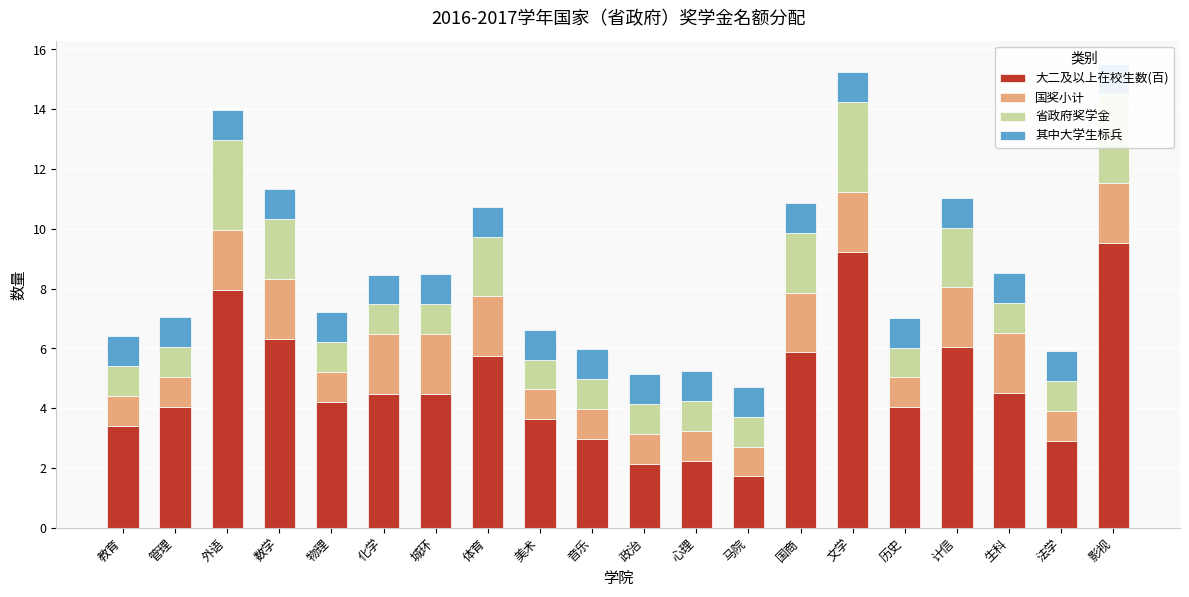

Reading left to right, list all the values displayed in this chart.

大二及以上在校生数(百): 3.4	4.0	8.0	6.3	4.2	4.5	4.5	5.7	3.6	3.0	2.1	2.2	1.7	5.9	9.2	4.0	6.0	4.5	2.9	9.5
国奖小计: 1.0	1.0	2.0	2.0	1.0	2.0	2.0	2.0	1.0	1.0	1.0	1.0	1.0	2.0	2.0	1.0	2.0	2.0	1.0	2.0
省政府奖学金: 1.0	1.0	3.0	2.0	1.0	1.0	1.0	2.0	1.0	1.0	1.0	1.0	1.0	2.0	3.0	1.0	2.0	1.0	1.0	3.0
其中大学生标兵: 1.0	1.0	1.0	1.0	1.0	1.0	1.0	1.0	1.0	1.0	1.0	1.0	1.0	1.0	1.0	1.0	1.0	1.0	1.0	1.0